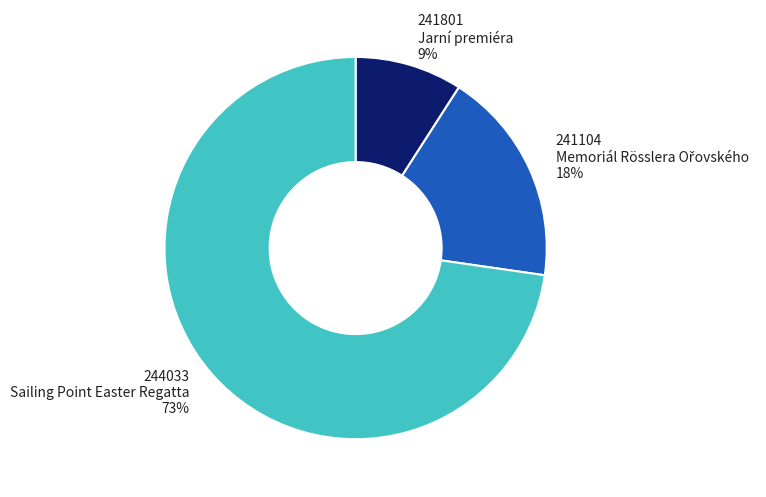

What is the smallest slice in the pie chart?

241801 Jarní premiéra